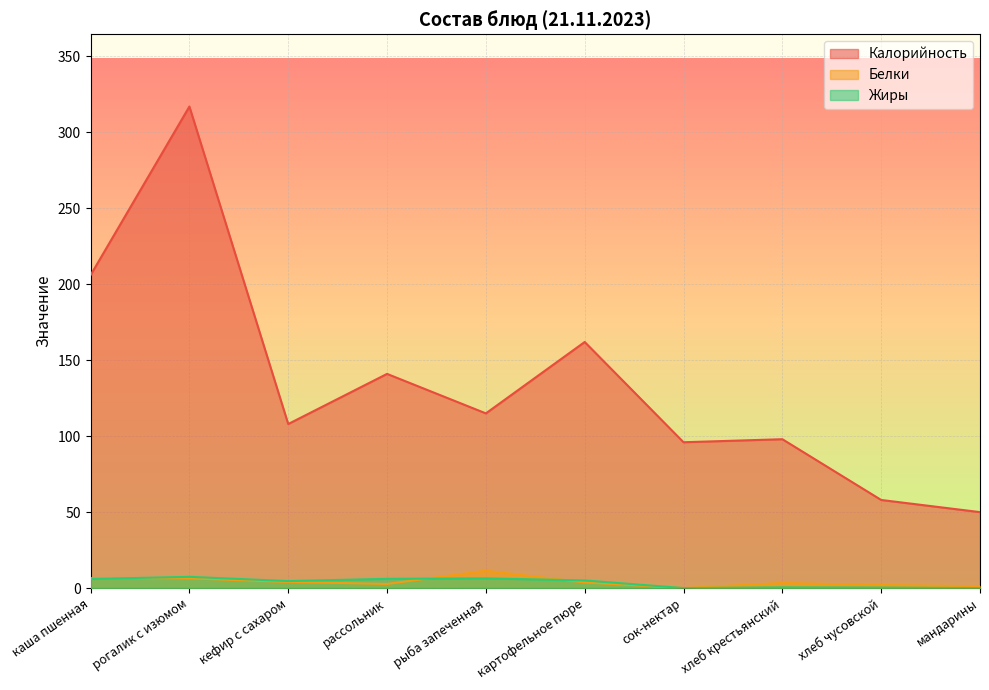

How many data points does each series have?

10